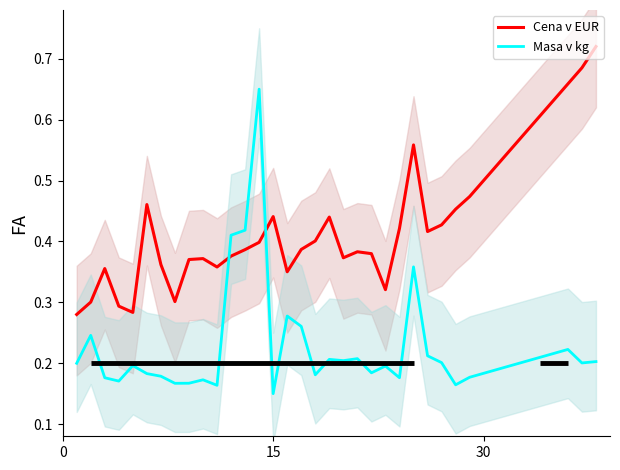

What is the average value of the Masa v kg series?

0.2